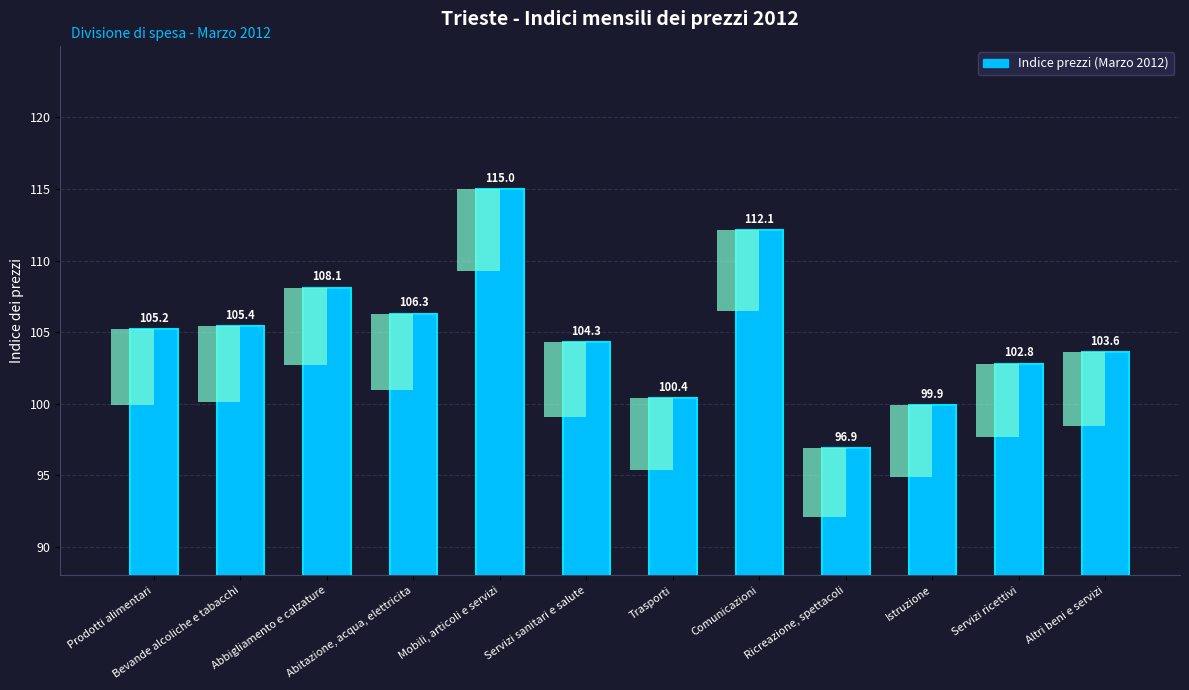

What is the difference between the second highest and minimum values?

15.2